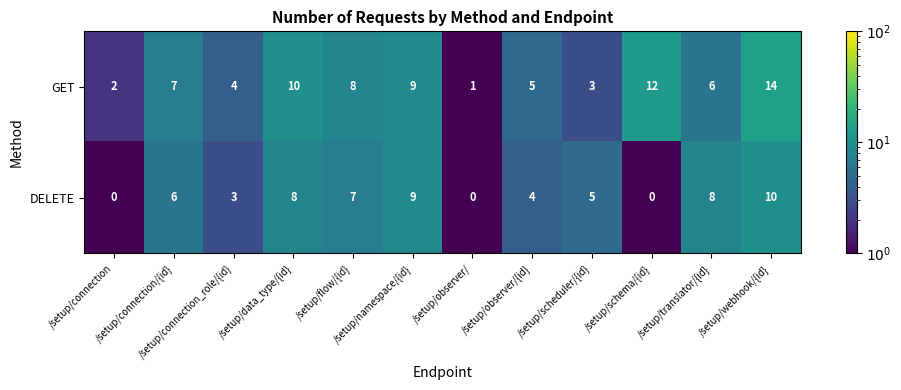

What is the difference between the highest and lowest values at /setup/webhook/{id}?

4